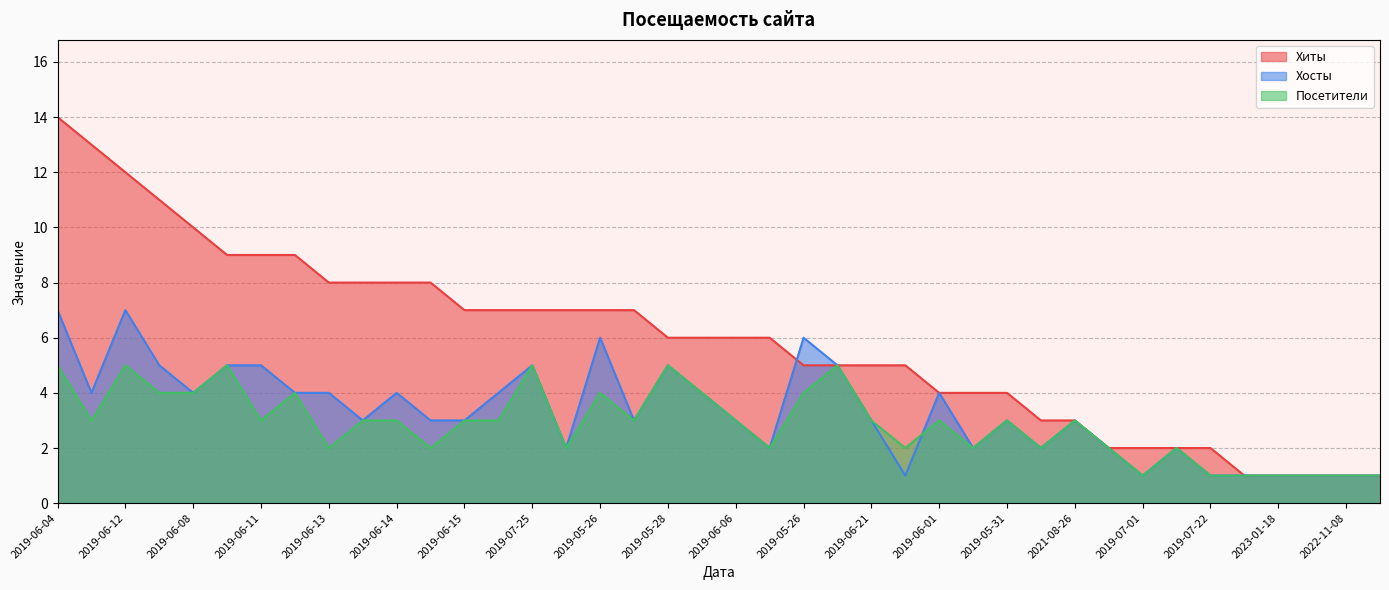

What is the difference between the maximum and minimum values in the Хосты series?

6